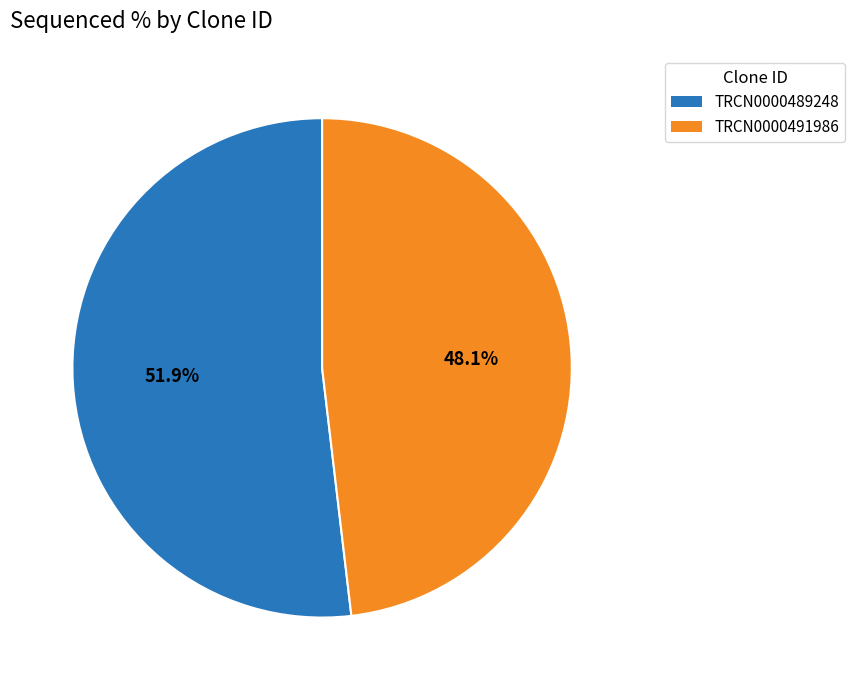

What is the total percentage of TRCN0000491986 and TRCN0000489248?

100.0%